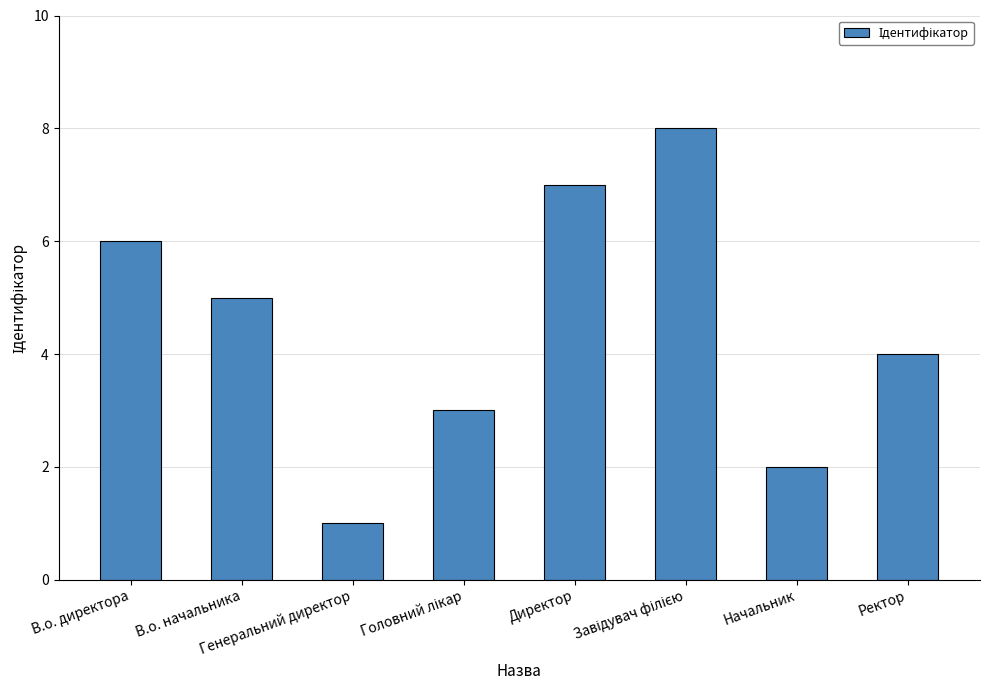

What is the greatest value displayed?

8